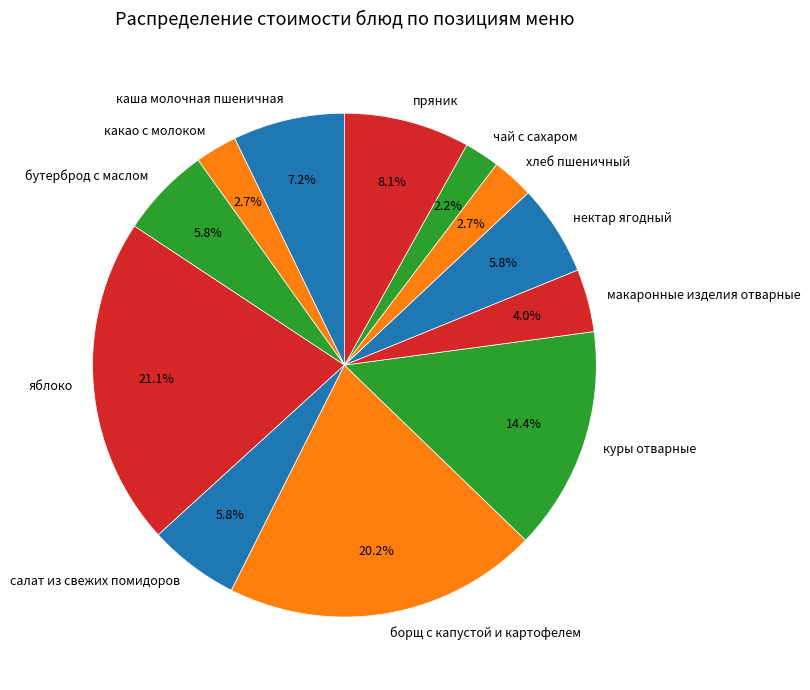

True or false: бутерброд с маслом accounts for 6% of the total.

True